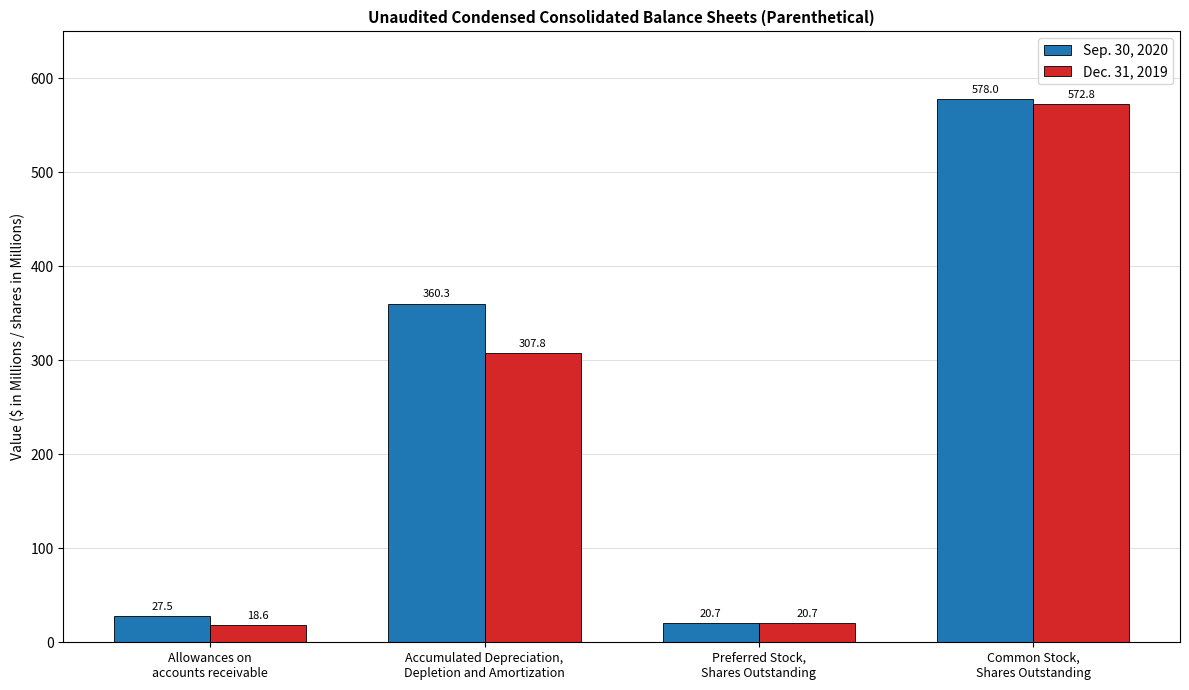

List the labels in order of Sep. 30, 2020 value, smallest first.

Preferred Stock,
Shares Outstanding, Allowances on
accounts receivable, Accumulated Depreciation,
Depletion and Amortization, Common Stock,
Shares Outstanding